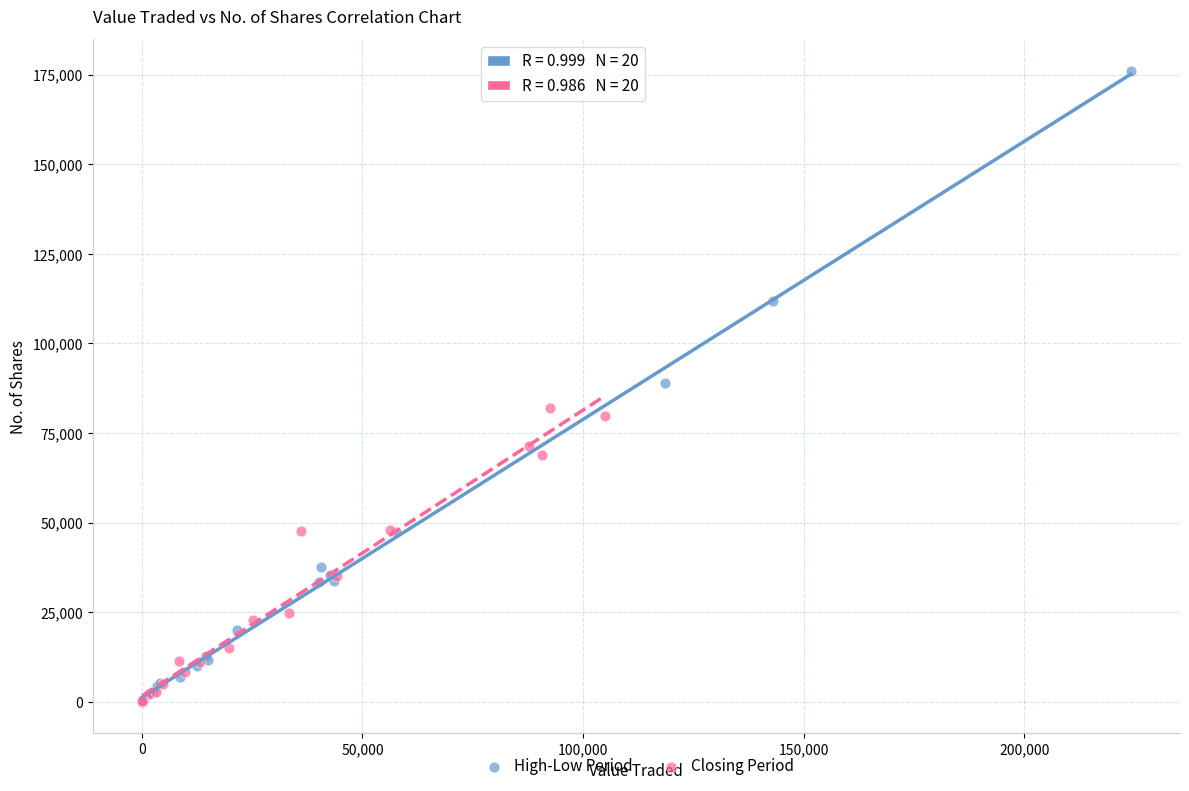

Which series has the widest spread of Y values?

High-Low Period